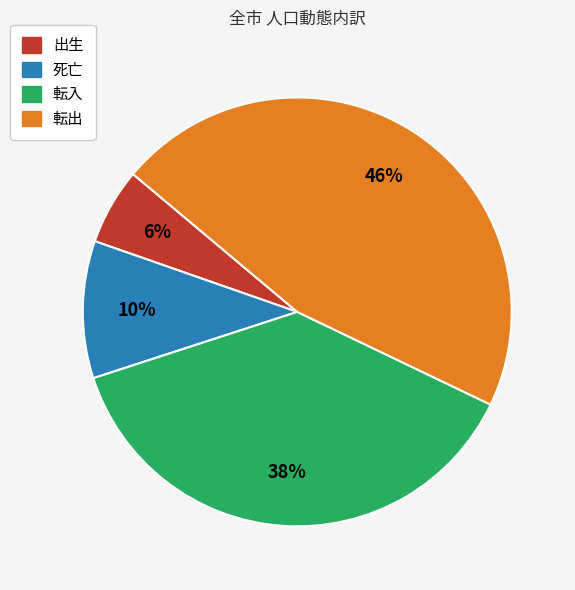

Which has a higher value, 死亡 or 出生?

死亡